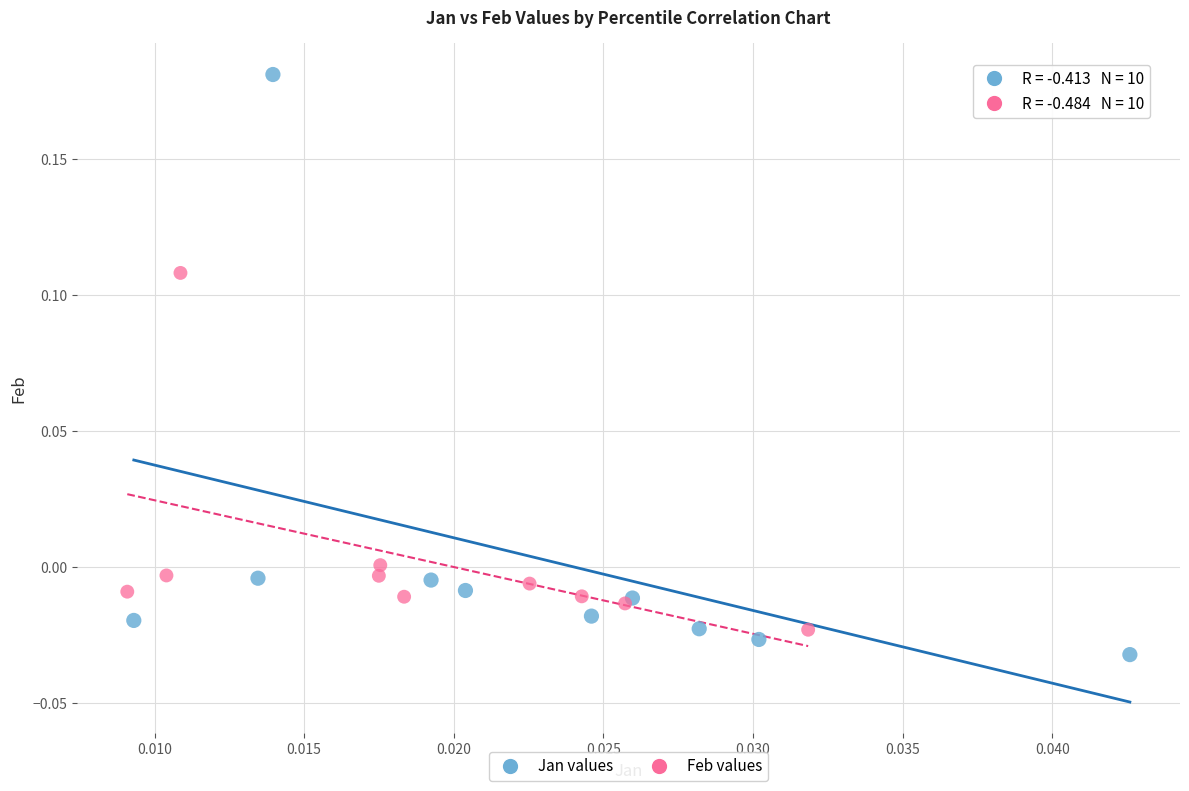

What are all the series names shown in the legend?

Jan values, Feb values